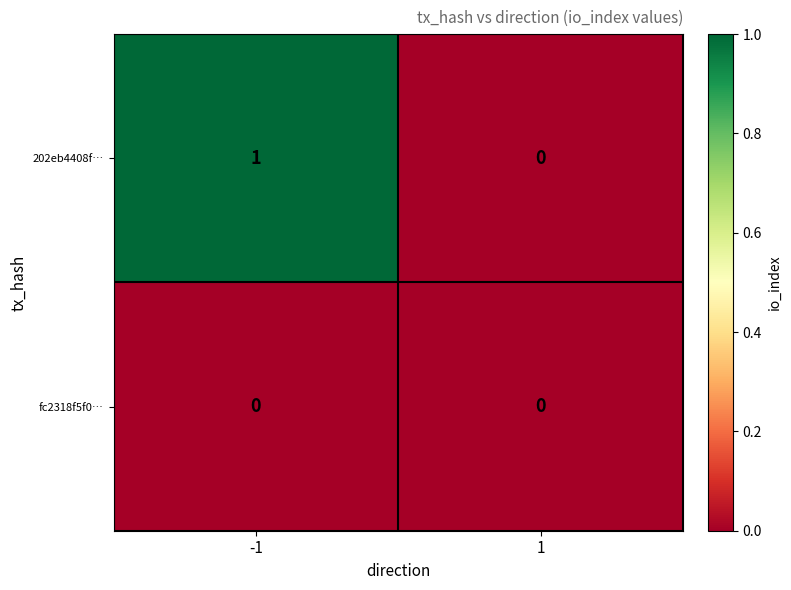

Reading left to right, extract all data points from this chart.

202eb4408f…: 1	0
fc2318f5f0…: 0	0